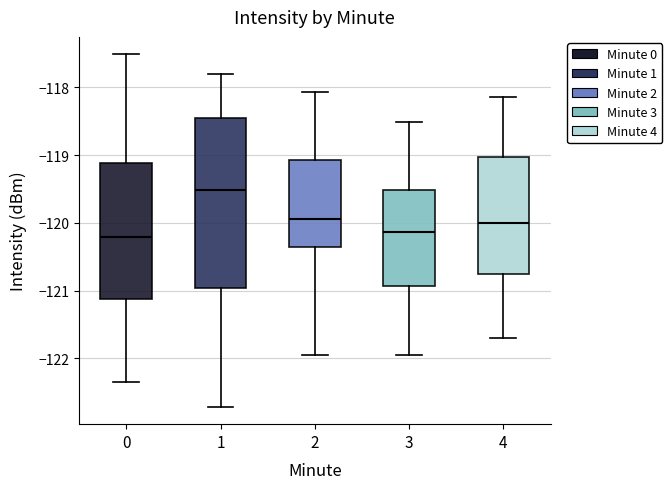

Reading left to right, transcribe this box plot: for each box, give where its median line is, the range the box spans, and where its two whiskers end, as read against the y-axis. The values are not printed on the chart, so give them approximately, as read against the axis.

0: median -120.2, box -121.1 to -119.1, whiskers -122.3 to -117.5
1: median -119.5, box -121.0 to -118.5, whiskers -122.7 to -117.8
2: median -119.9, box -120.4 to -119.1, whiskers -122.0 to -118.1
3: median -120.1, box -120.9 to -119.5, whiskers -121.9 to -118.5
4: median -120.0, box -120.8 to -119.0, whiskers -121.7 to -118.1